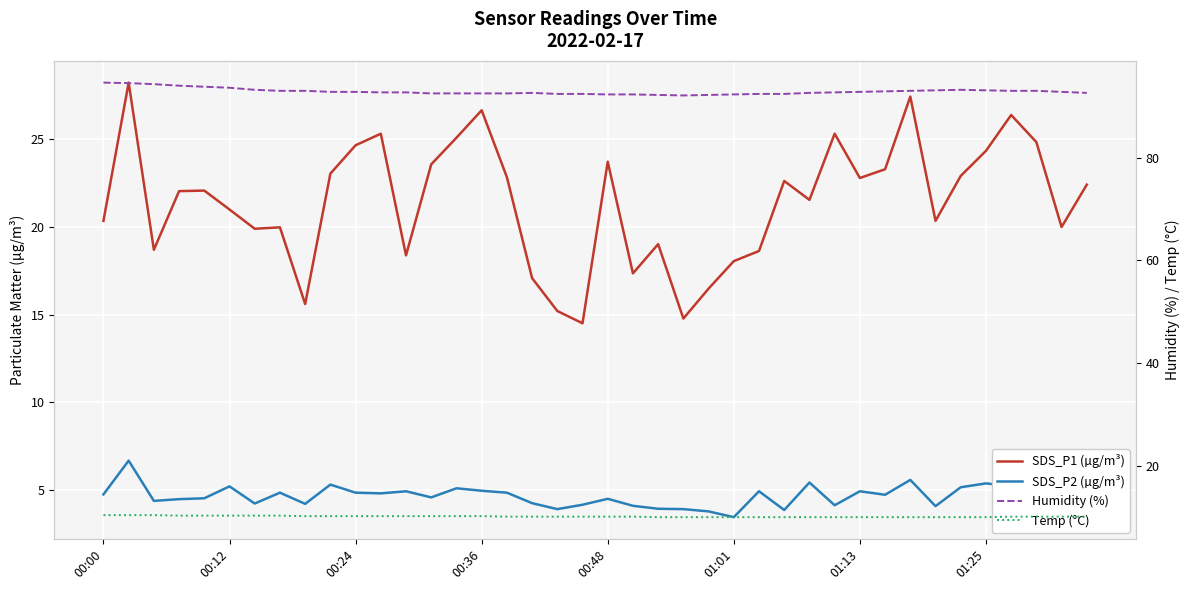

True or false: SDS_P1 (µg/m³) and Humidity (%) intersect in this chart.

False